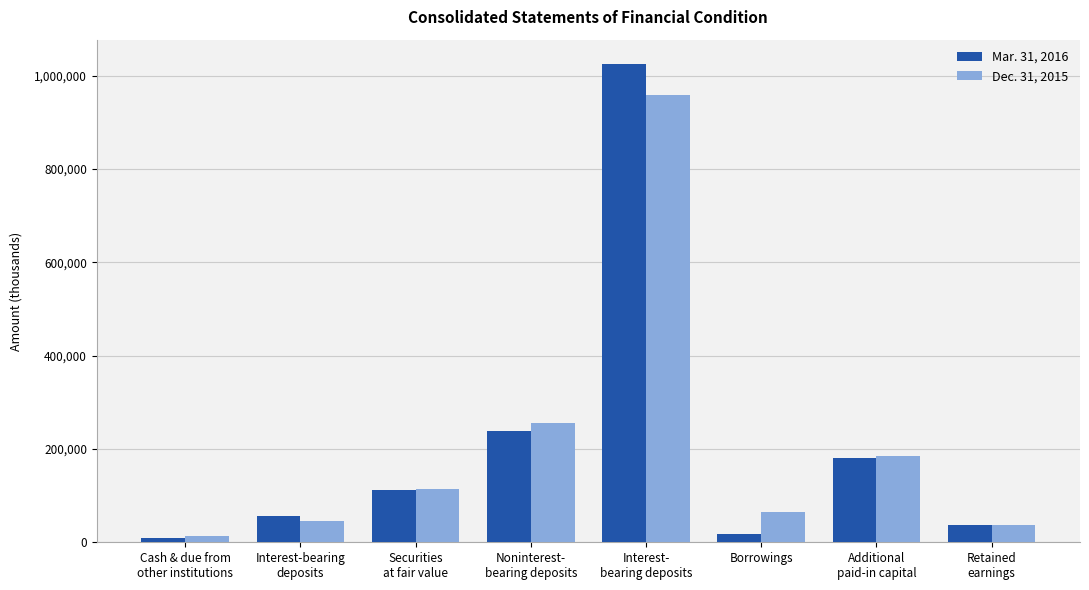

What is the sum of all Mar. 31, 2016 values?

1677477